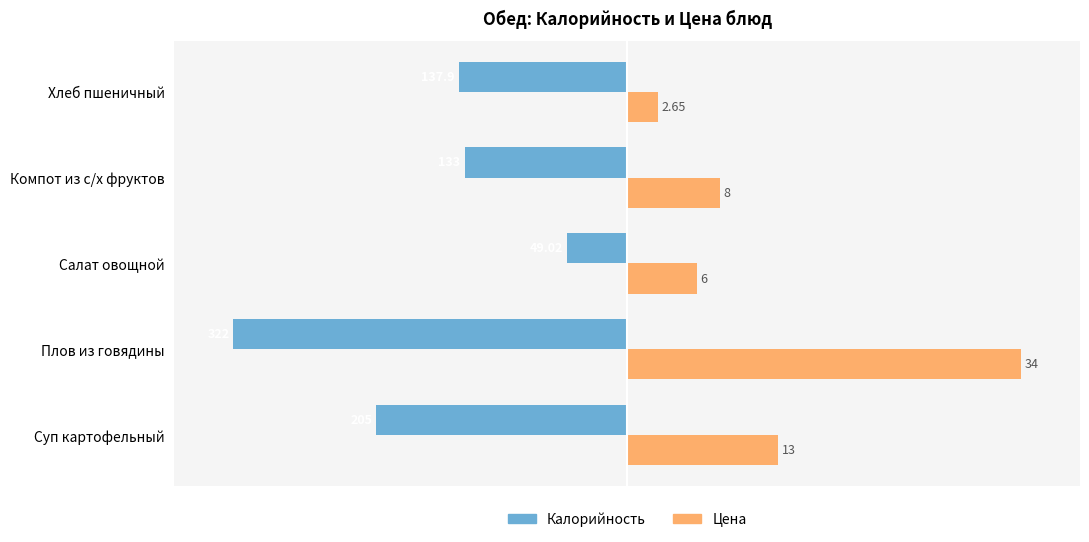

What are all the series names shown in the legend?

Калорийность, Цена